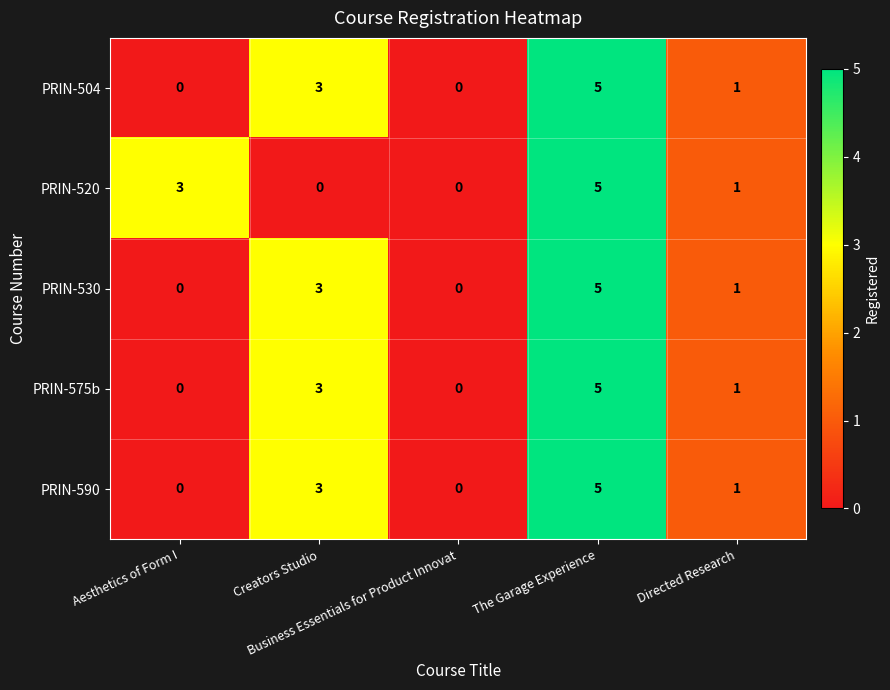

What is the sum of all PRIN-575b values?

9